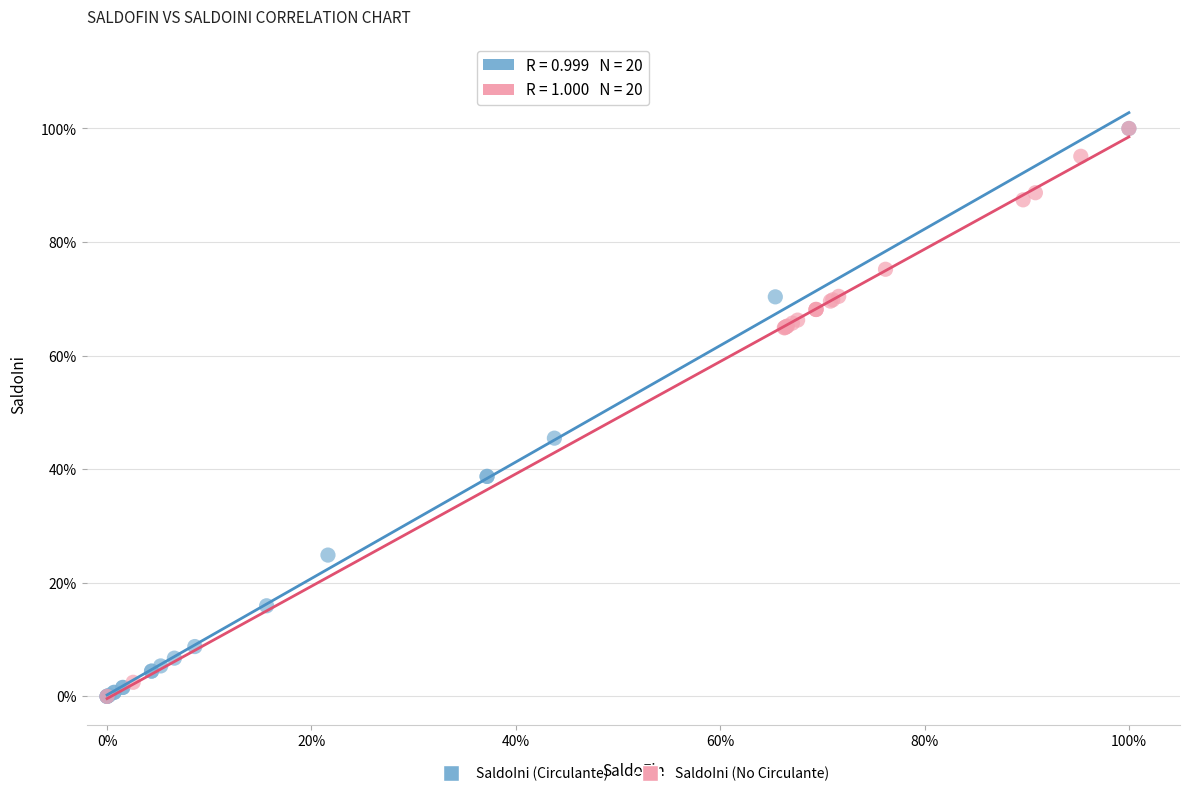

What are all the series names shown in the legend?

SaldoIni (Circulante), SaldoIni (No Circulante)